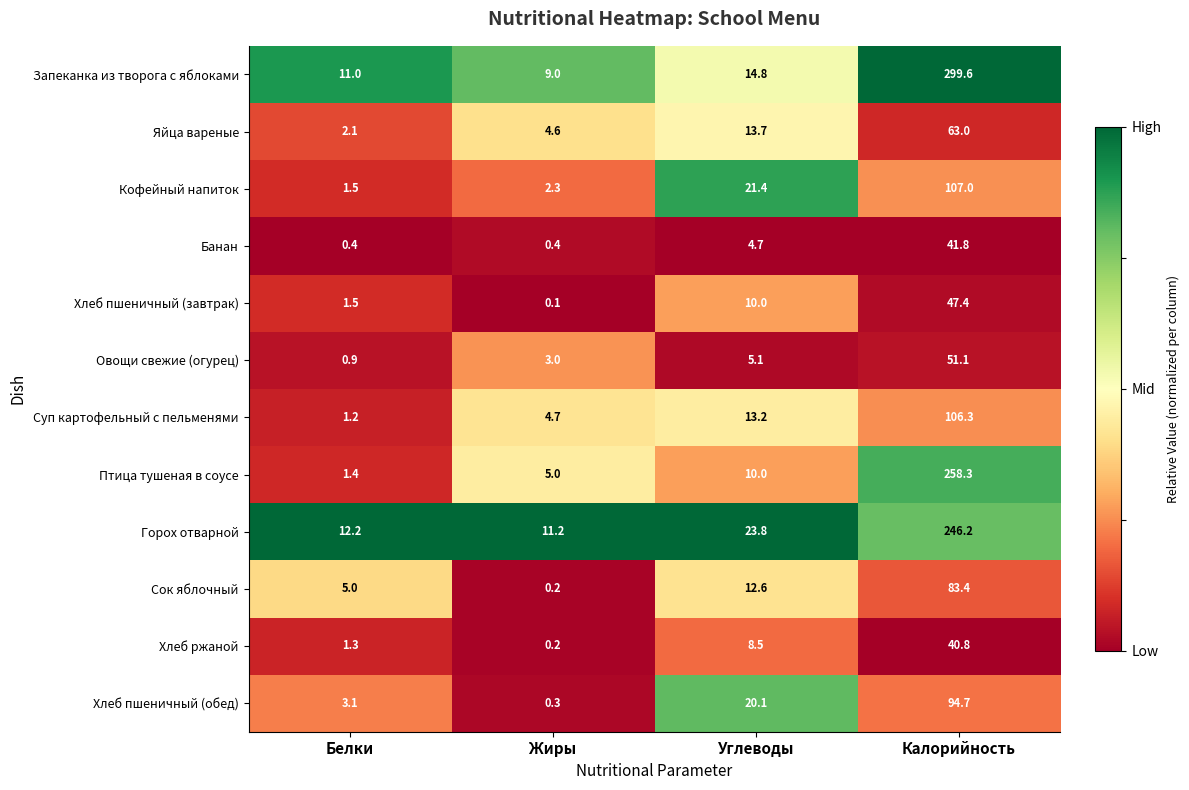

Between Белки and Углеводы, which series saw the biggest shift?

Кофейный напиток